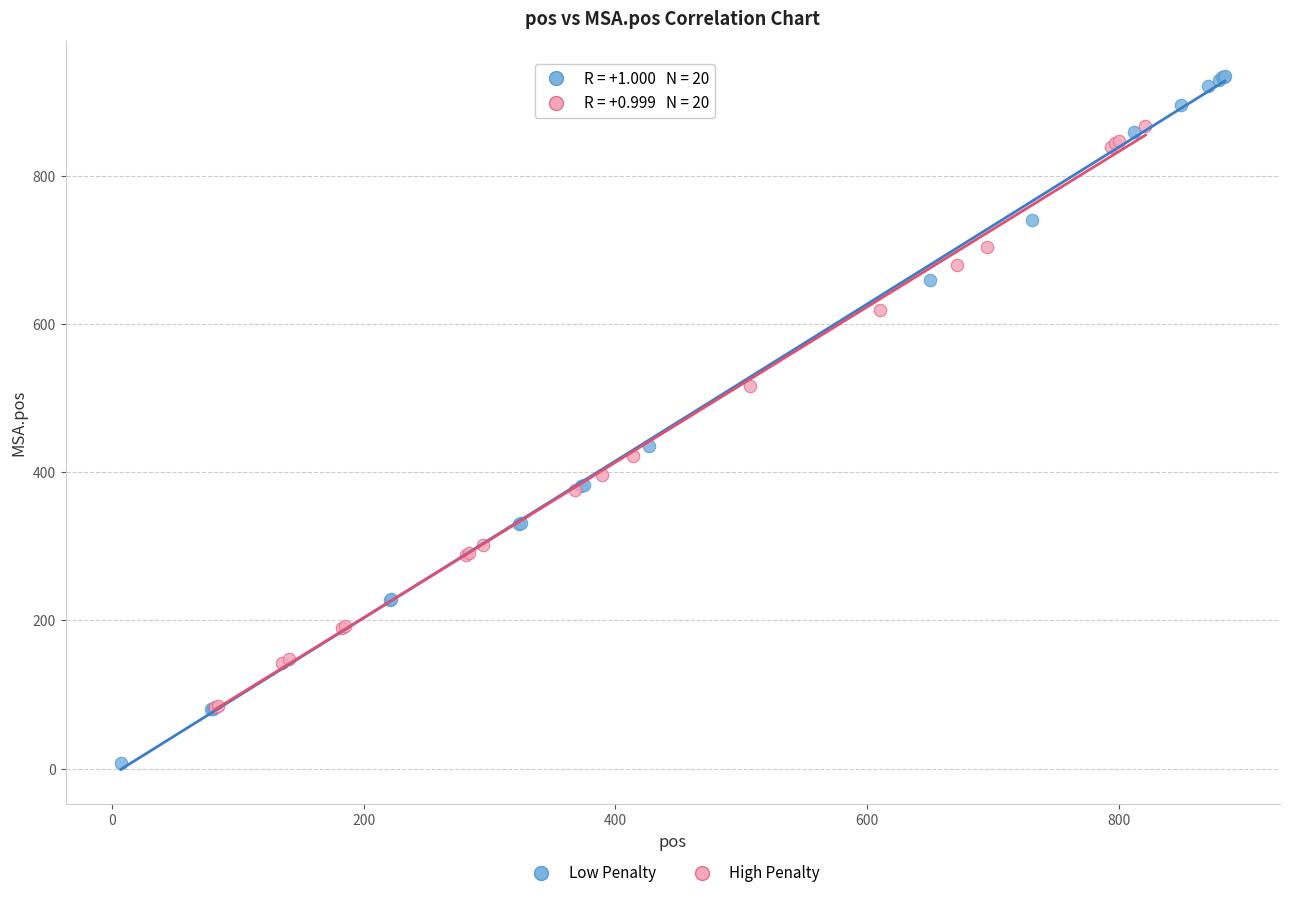

Which series contains the highest Y value?

Low Penalty